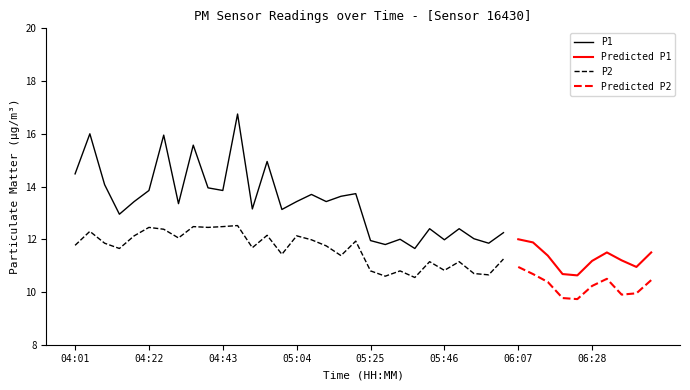

What is the approximate value of P1 at 05:00?

13.1